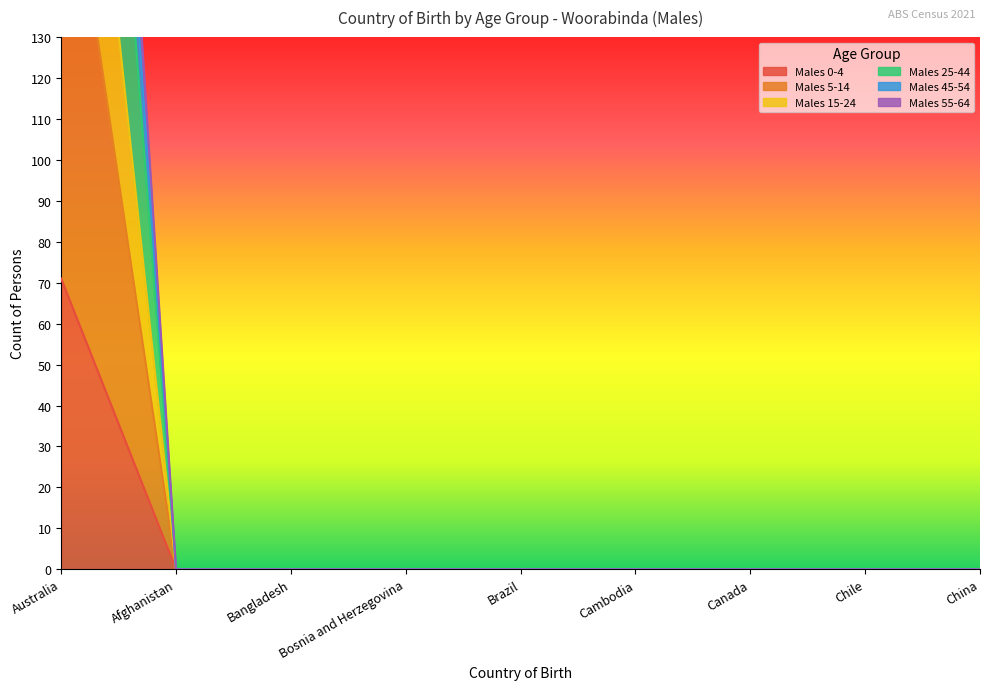

Which has a higher value, Canada or Brazil?

Canada